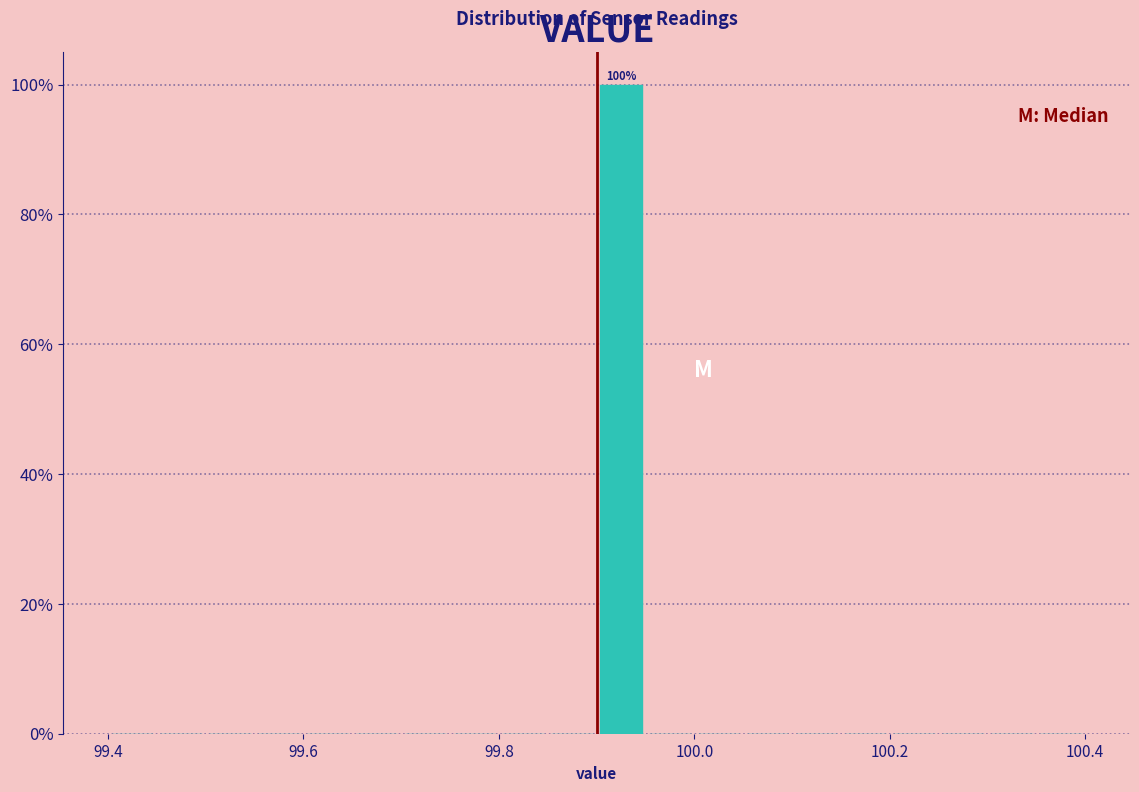

Read against the x-axis, roughly where is the centre of the tallest bar?

99.92